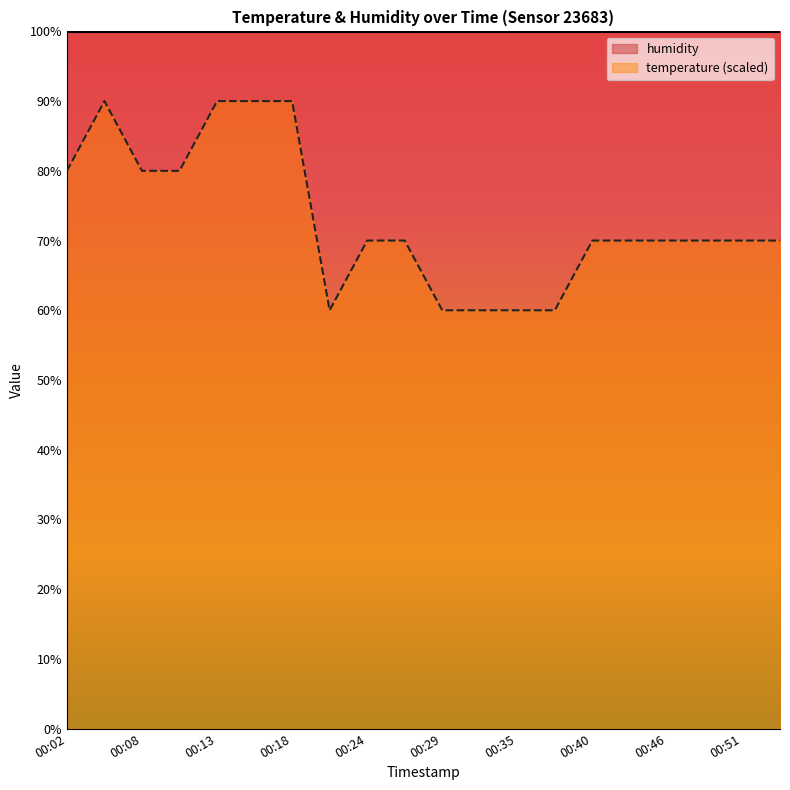

Where is the data nearest to the value 75?

00:02